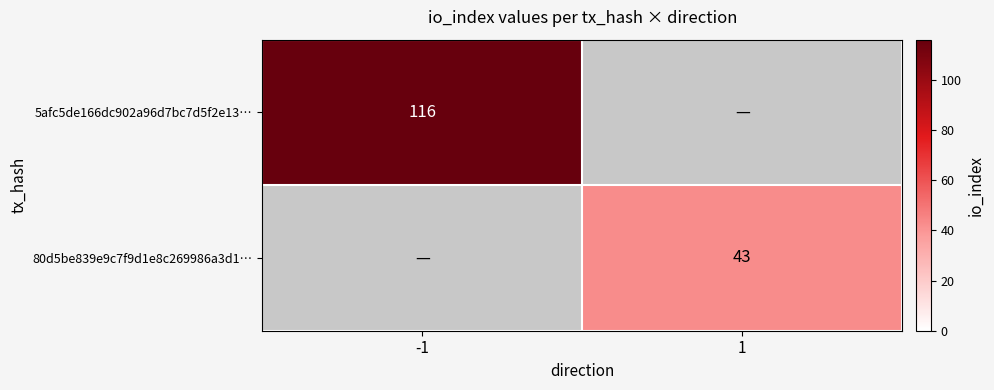

True or false: 5afc5de166dc902a96d7bc7d5f2e13… has a value of 158 at -1.

False